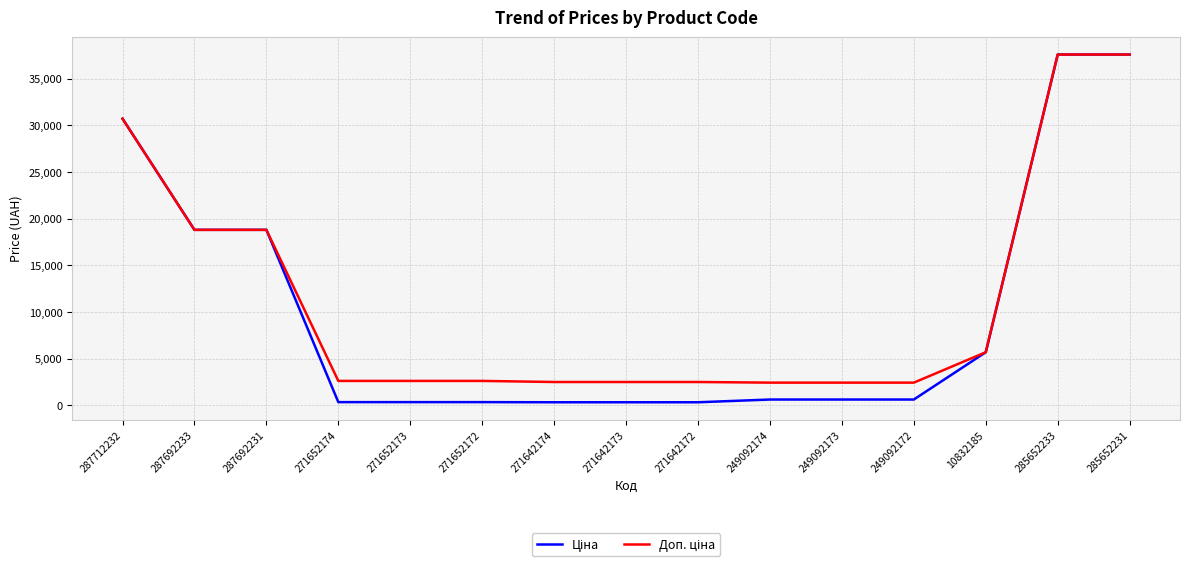

What is the greatest value displayed?

37593.6